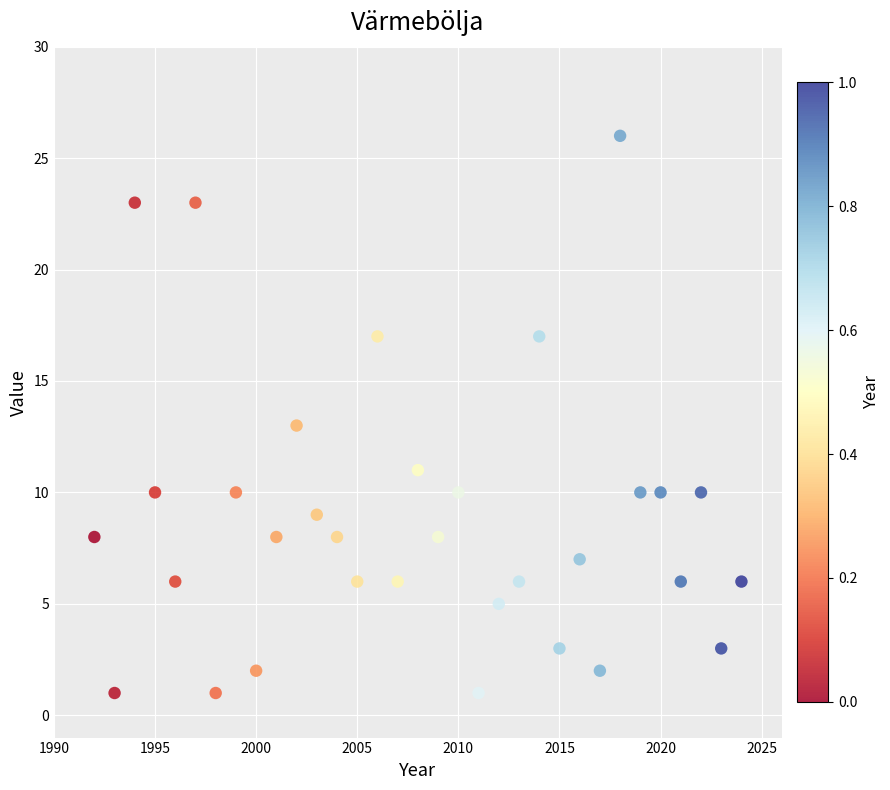

What is the range of X values (max minus min)?

32